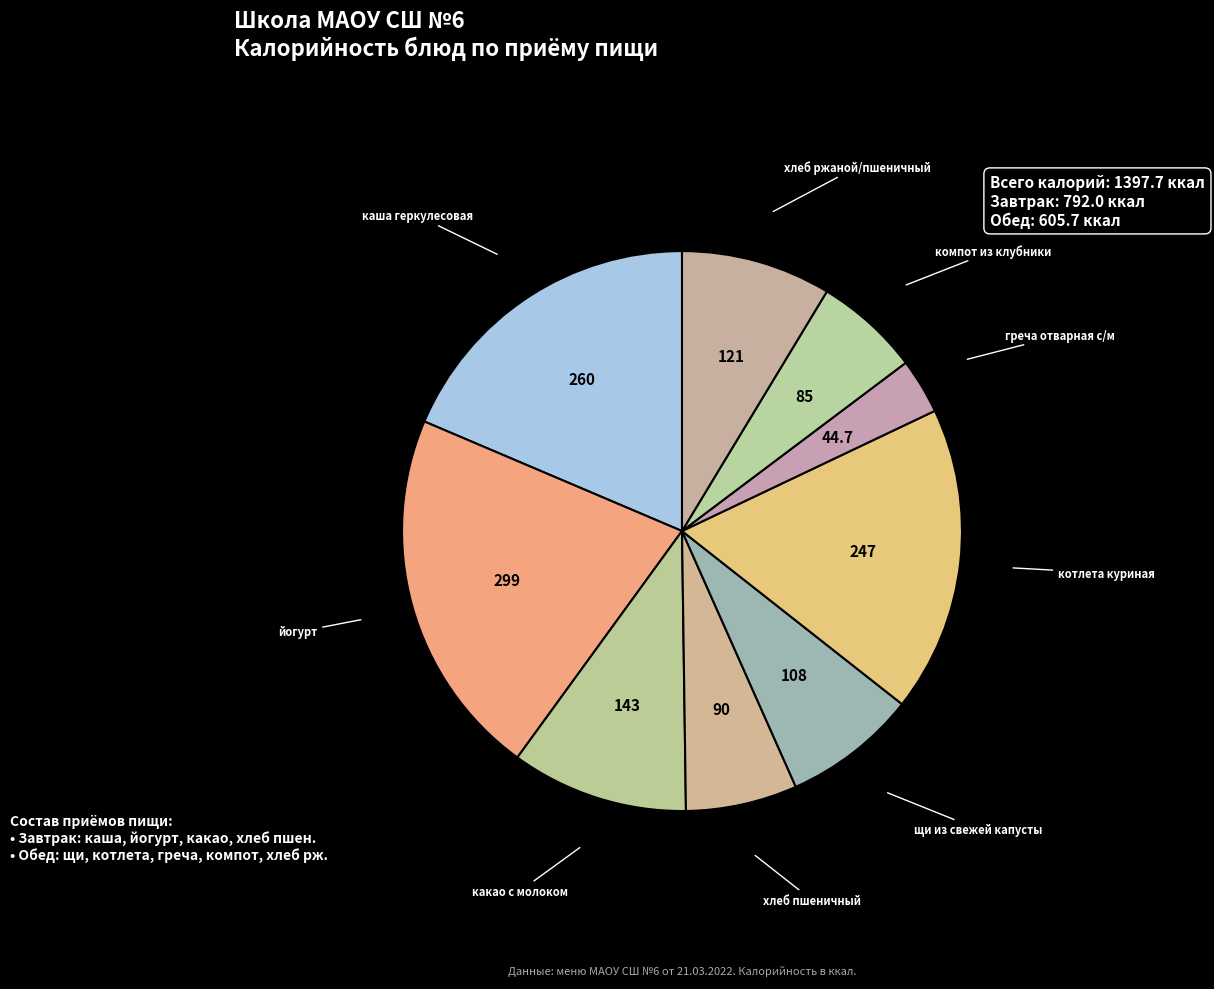

How many segments does this pie chart have?

9